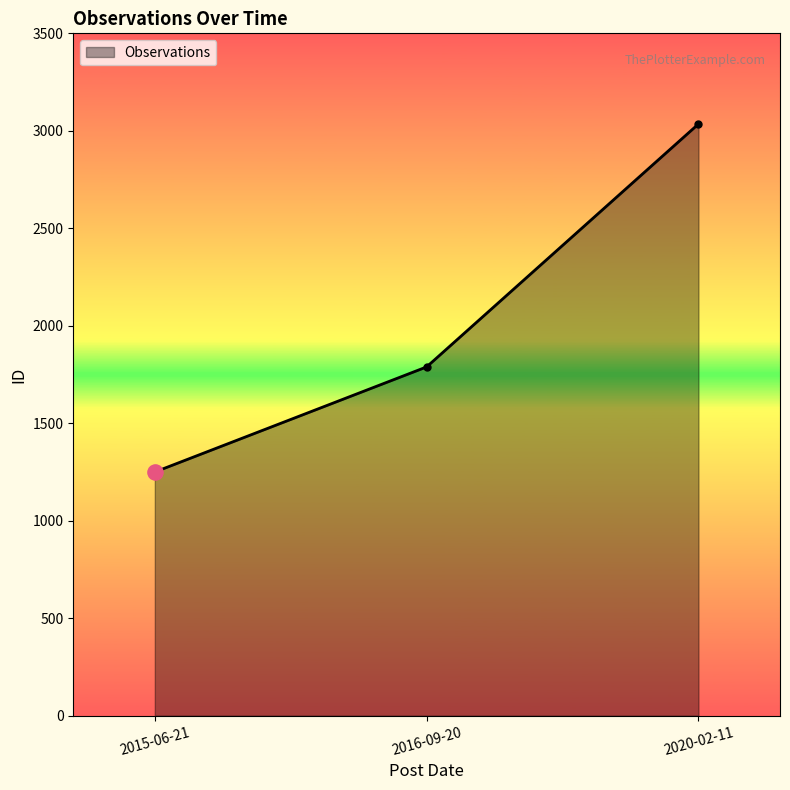

Approximately how many times larger is the value at 2016-09-20 compared to 2015-06-21?

1.4